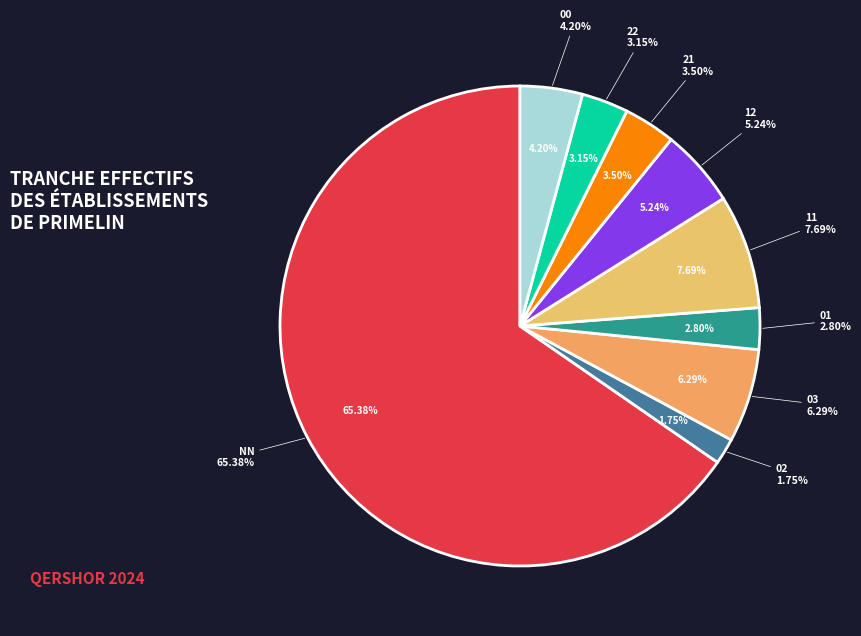

Rank the categories by value from highest to lowest.

NN, 11, 03, 12, 00, 21, 22, 01, 02